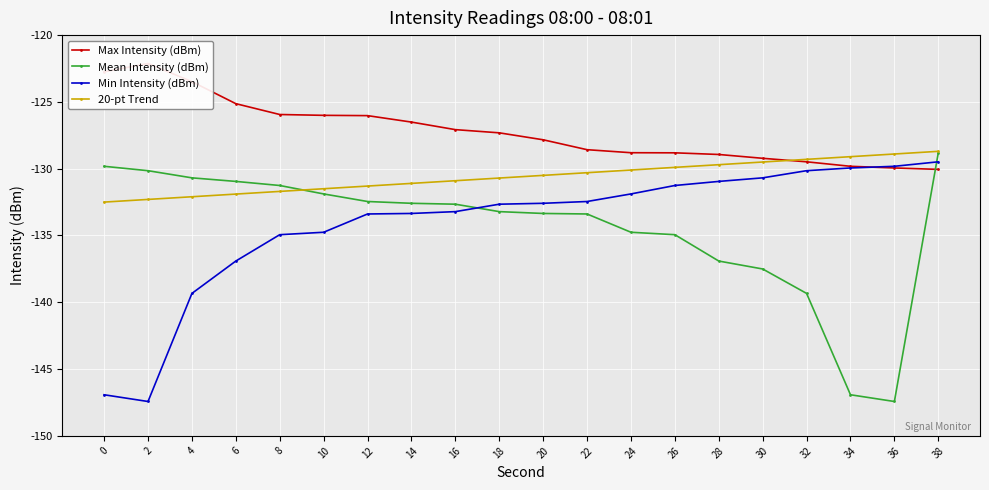

Is the value of 20-pt Trend at 36 greater than the value of Max Intensity (dBm) at 12?

No